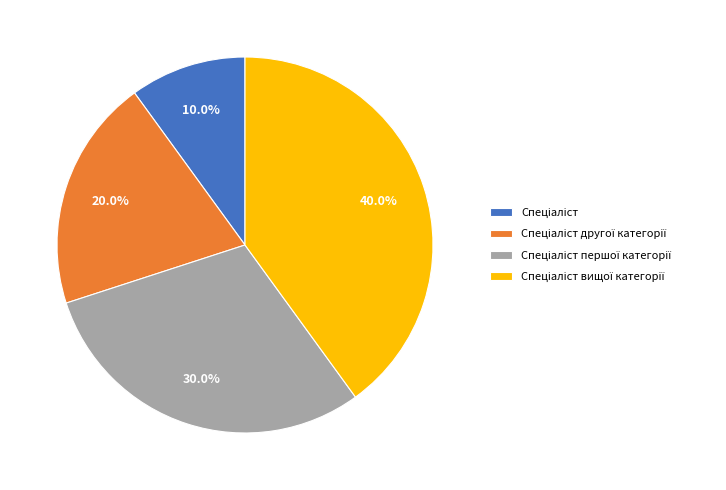

Is there any slice that represents more than half of the pie?

No